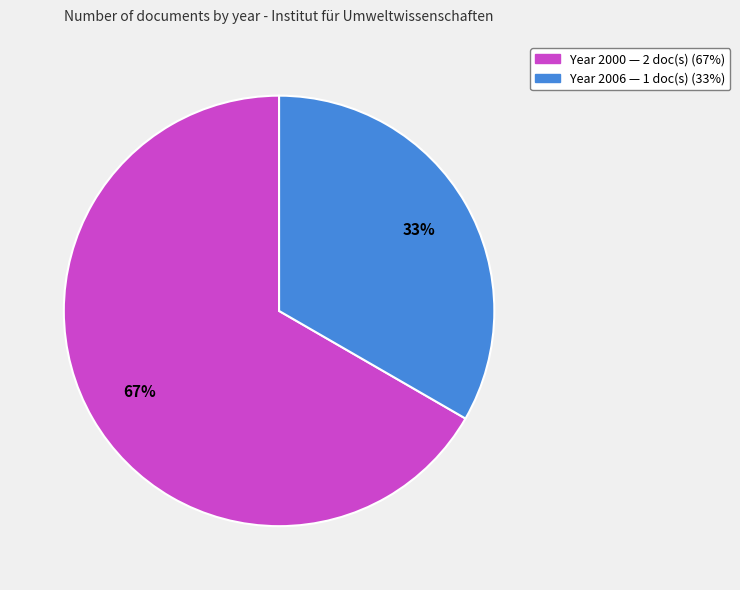

Count the number of slices in the pie.

2